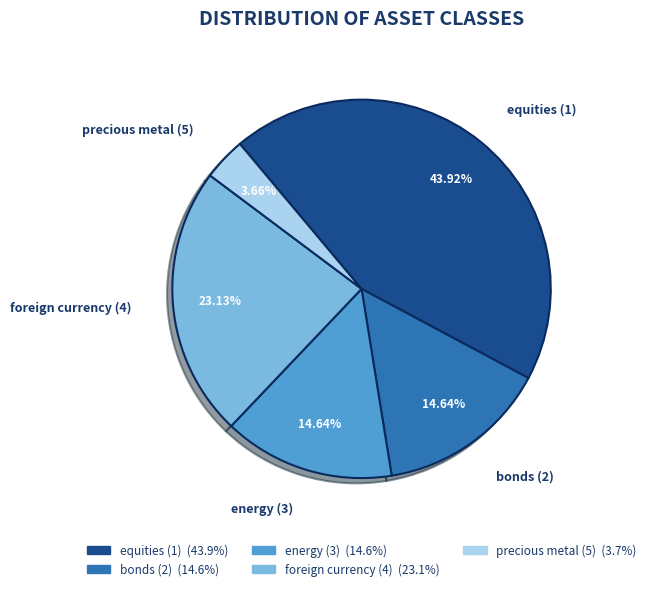

To the nearest percent, what is the combined percentage of foreign currency (4) and precious metal (5)?

27%